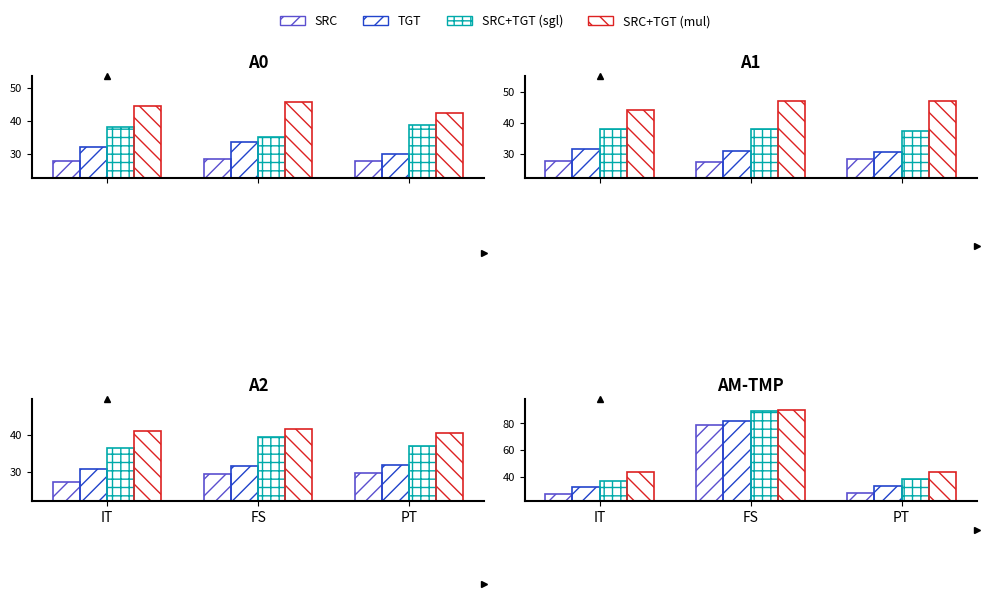

What is the value of the SRC bar at the 2nd from the left?

79.0